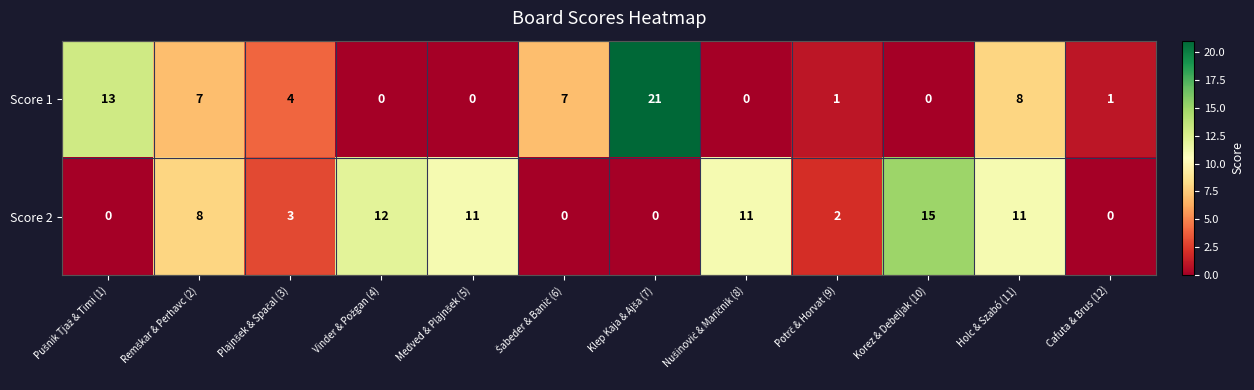

Rank the series by their maximum value, from highest to lowest.

Score 1, Score 2